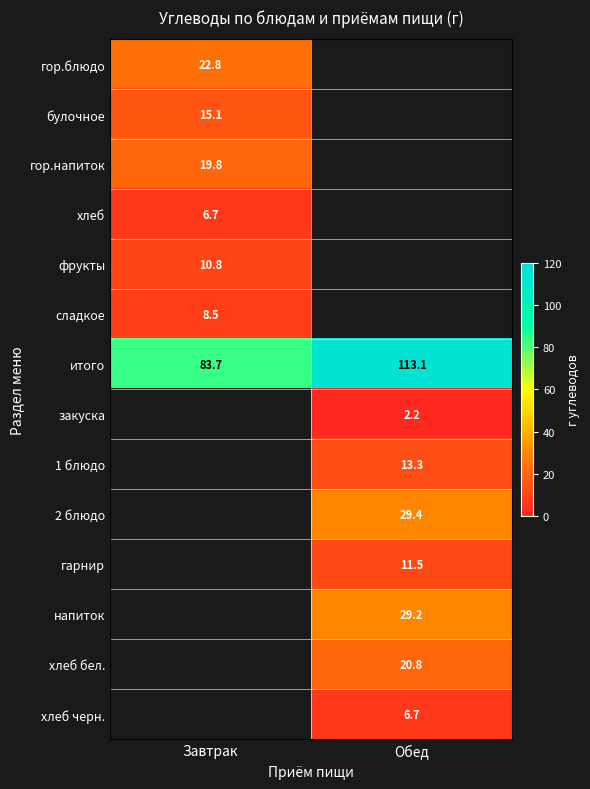

Which category has the lowest value in the итого series?

Завтрак